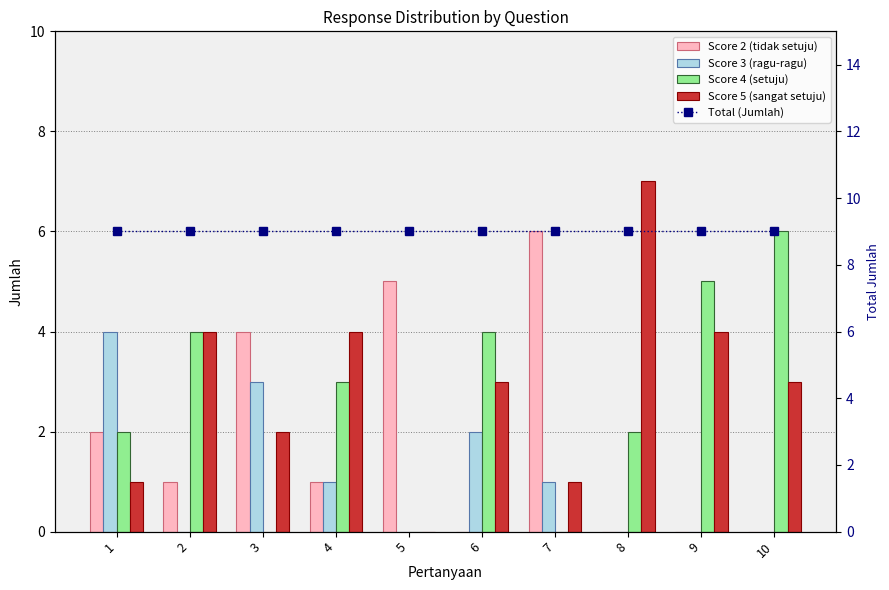

True or false: Score 2 (tidak setuju) has a value of 2 at 3.

False